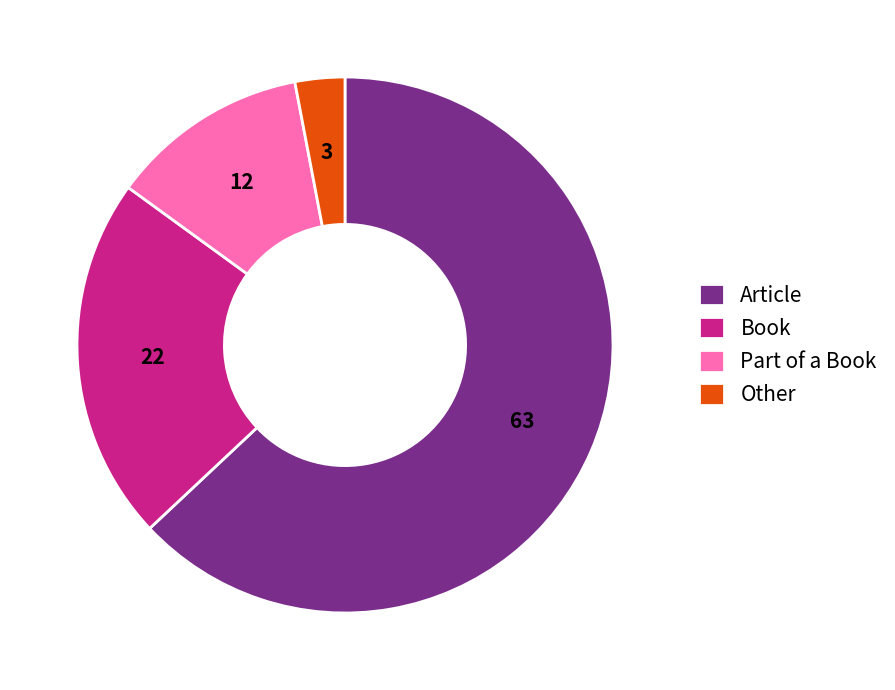

The Other slice represents 3% of the pie. True or false?

True